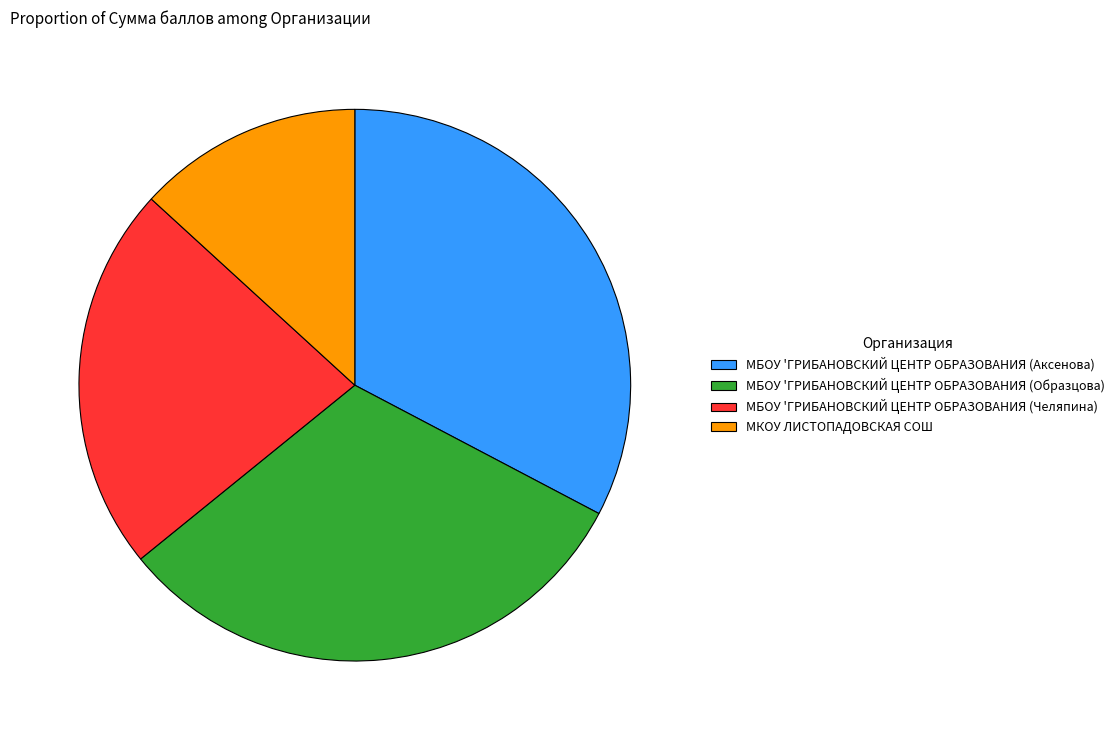

Rank the categories by value from highest to lowest.

МБОУ 'ГРИБАНОВСКИЙ ЦЕНТР ОБРАЗОВАНИЯ (Аксенова), МБОУ 'ГРИБАНОВСКИЙ ЦЕНТР ОБРАЗОВАНИЯ (Образцова), МБОУ 'ГРИБАНОВСКИЙ ЦЕНТР ОБРАЗОВАНИЯ (Челяпина), МКОУ ЛИСТОПАДОВСКАЯ СОШ